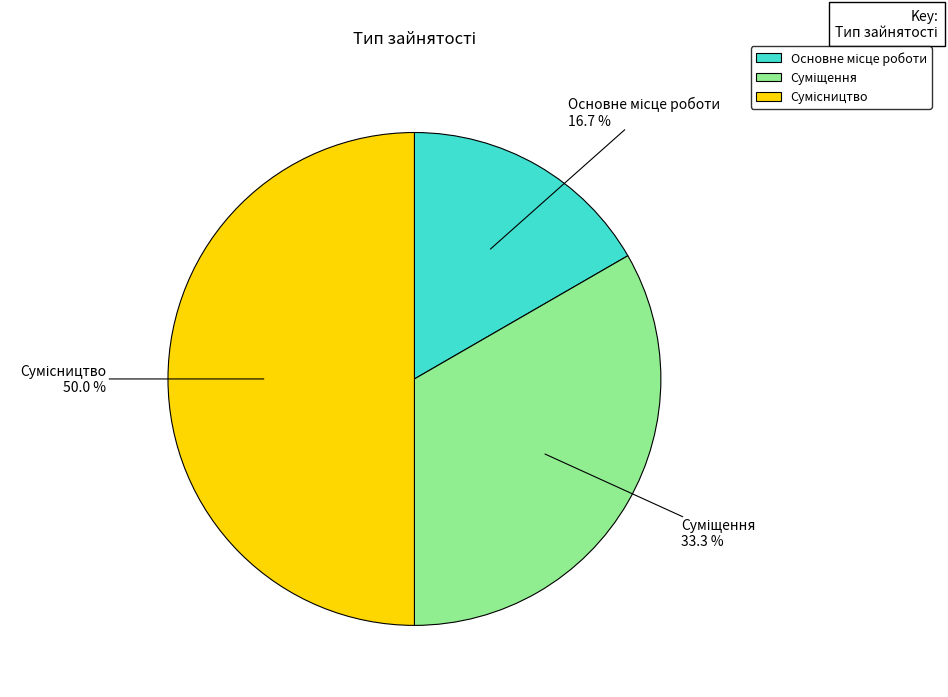

How many segments does this pie chart have?

3